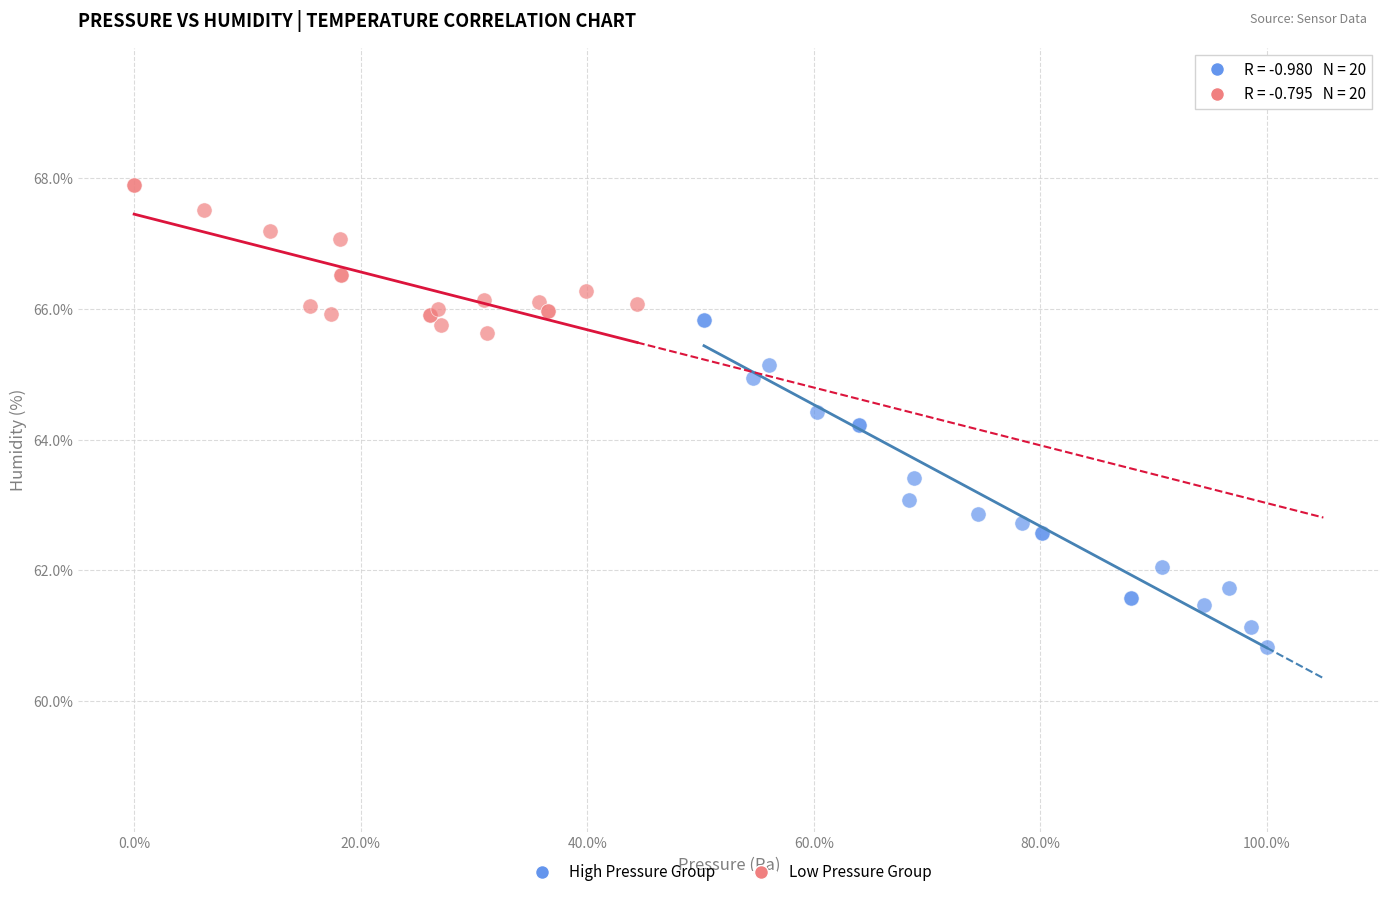

Which series reaches the maximum Y coordinate?

Low Pressure Group